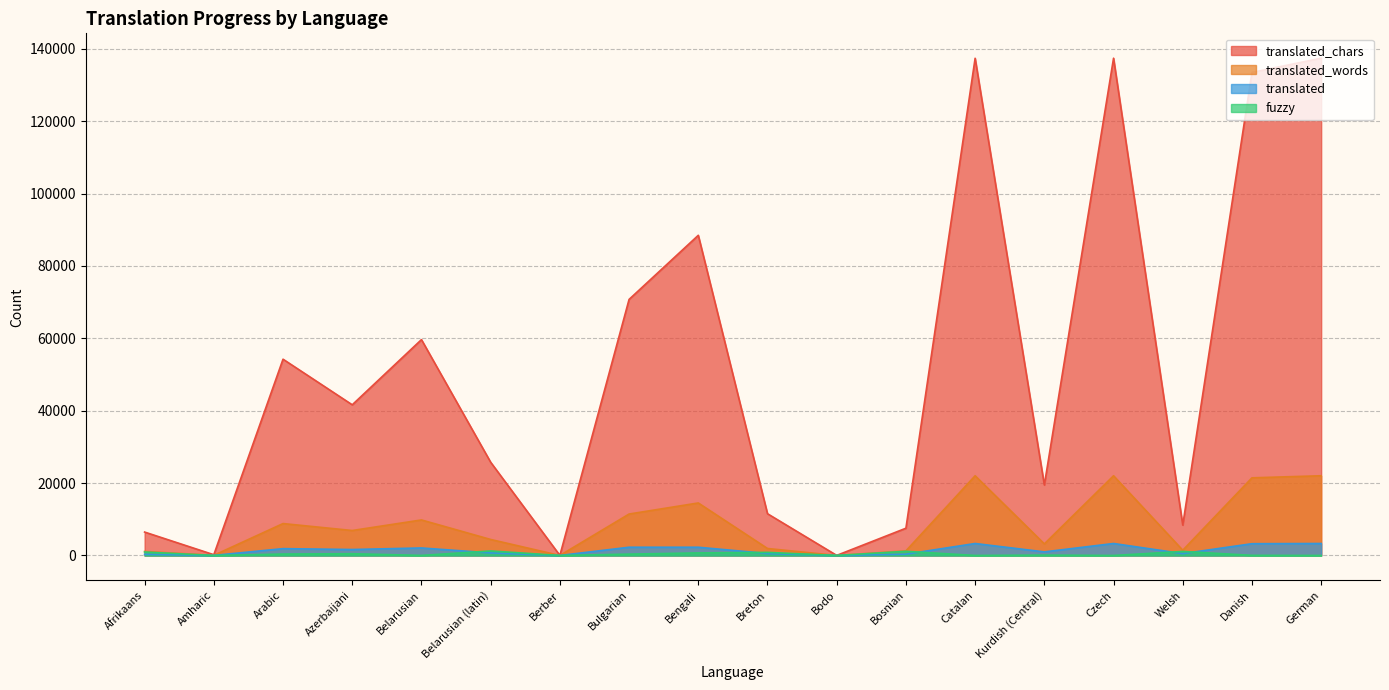

What is the label of the 2nd point from the right?

Danish